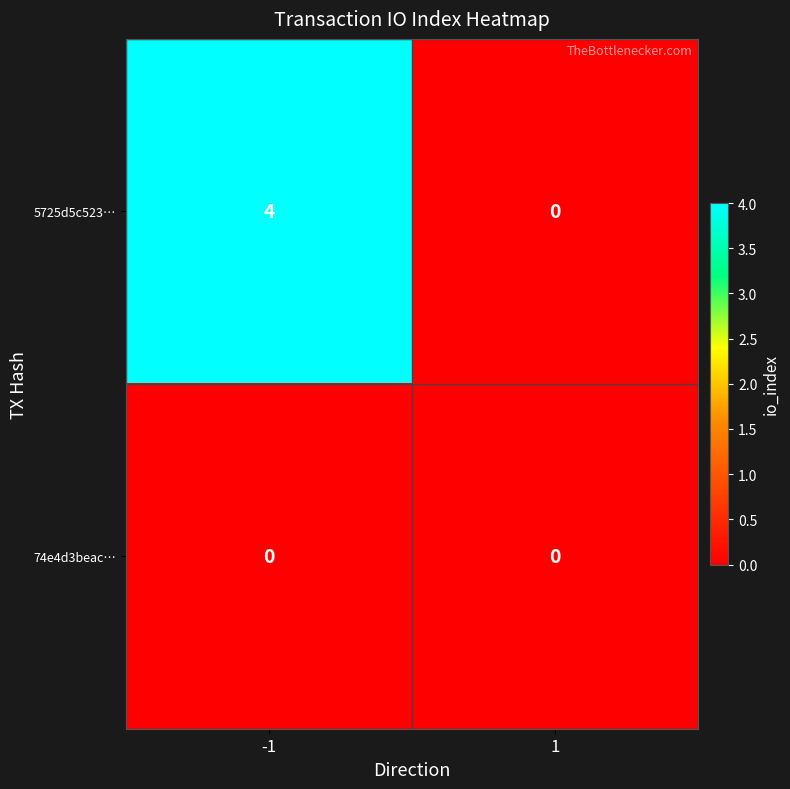

Reading left to right, extract all data points from this chart.

5725d5c523…: 4	0
74e4d3beac…: 0	0